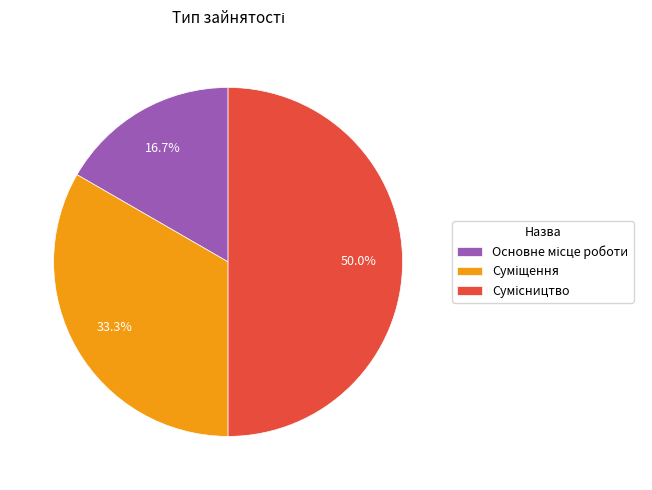

Which has a higher value, Основне місце роботи or Сумісництво?

Сумісництво